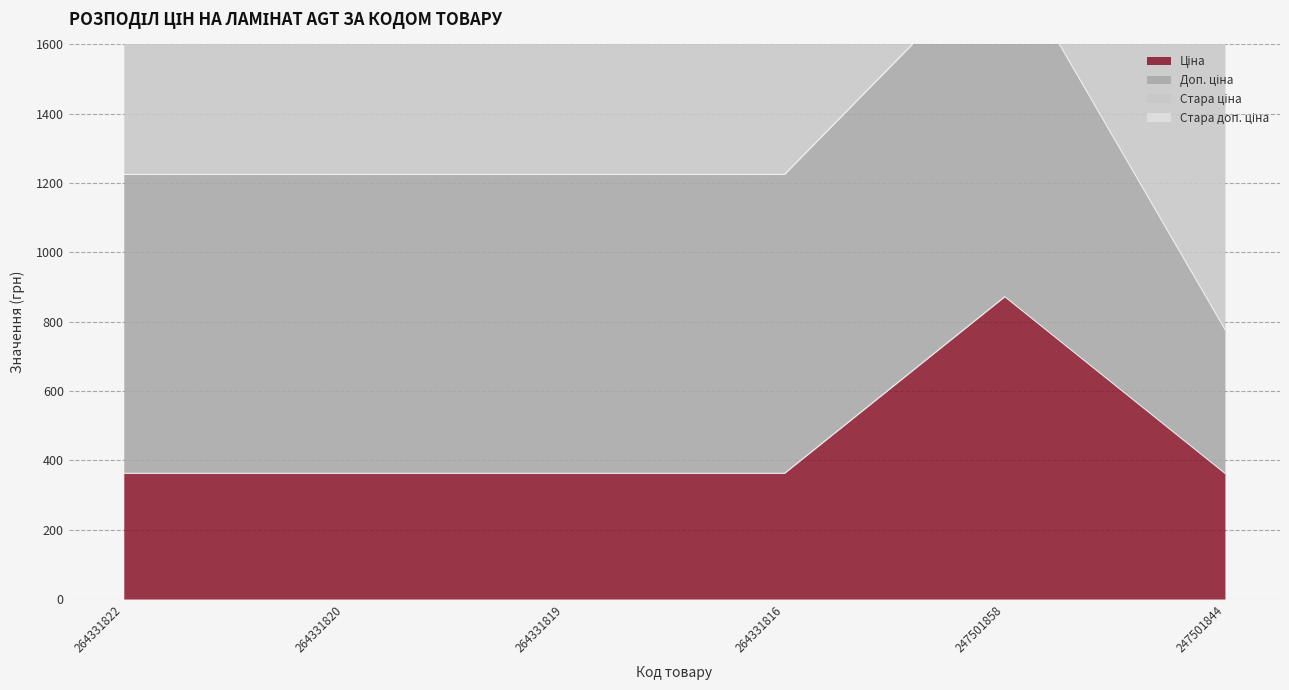

What is the value of the Стара доп. ціна point at the 6th from the left?

2648.8